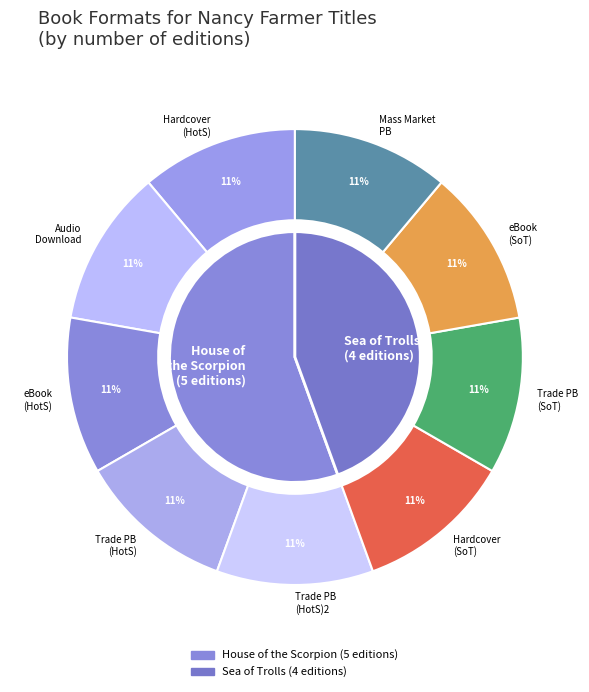

Combined, do Mass Market Paperback and eBook account for over 50%?

No